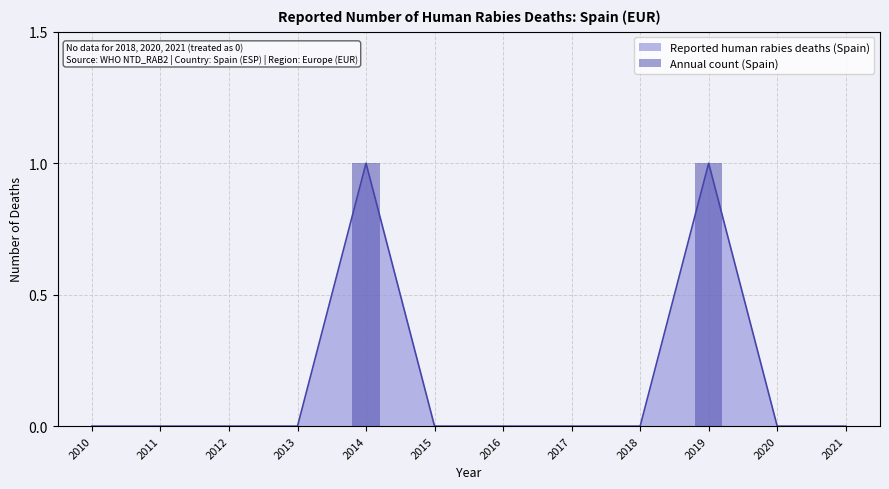

Which has a higher value, 2018 or 2015?

2018